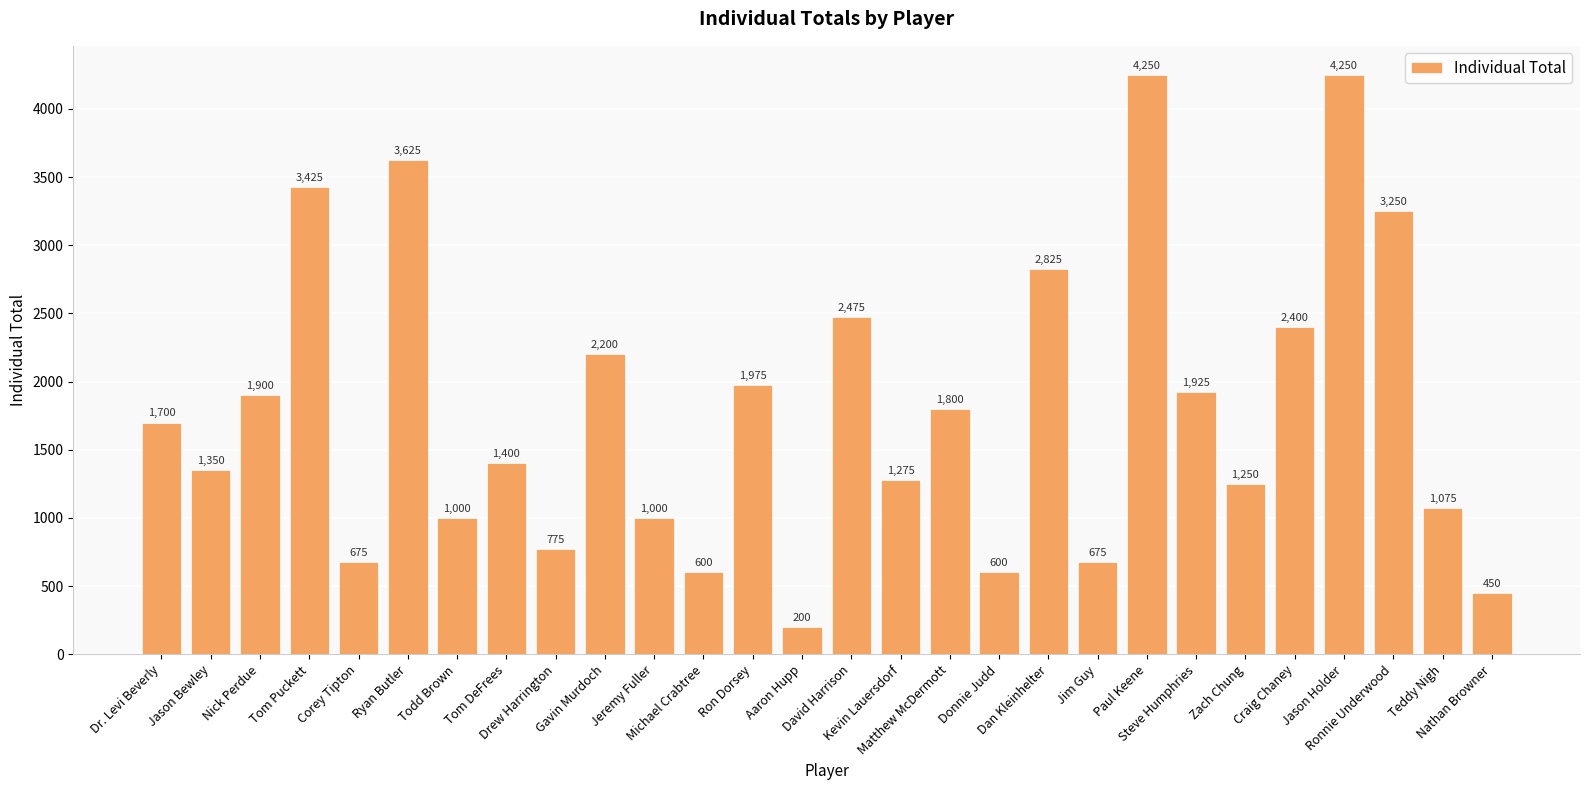

Is it true that the value at Nathan Browner is 631?

False